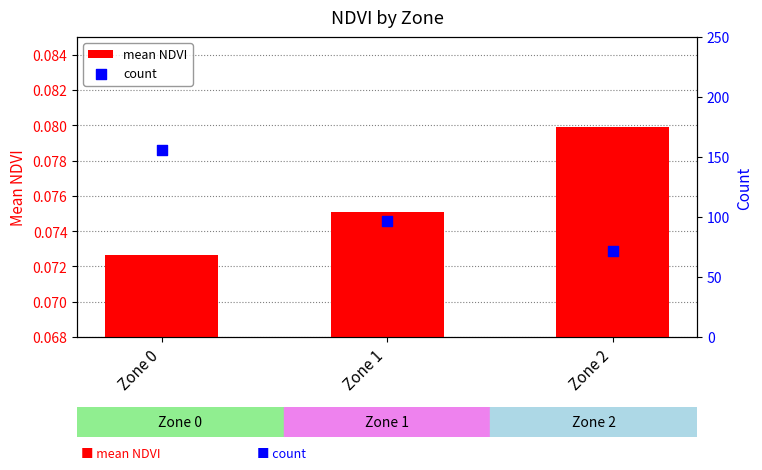

What is the total value across all series at Zone 2?

72.1